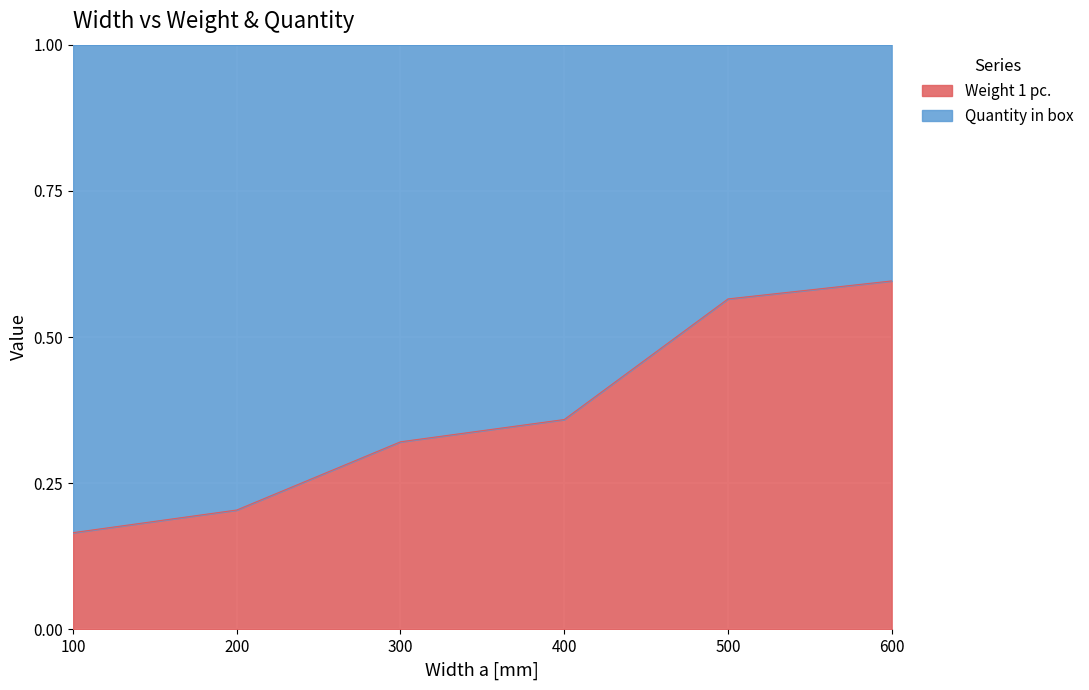

The chart shows a value of 0.6 at 500. True or false?

True